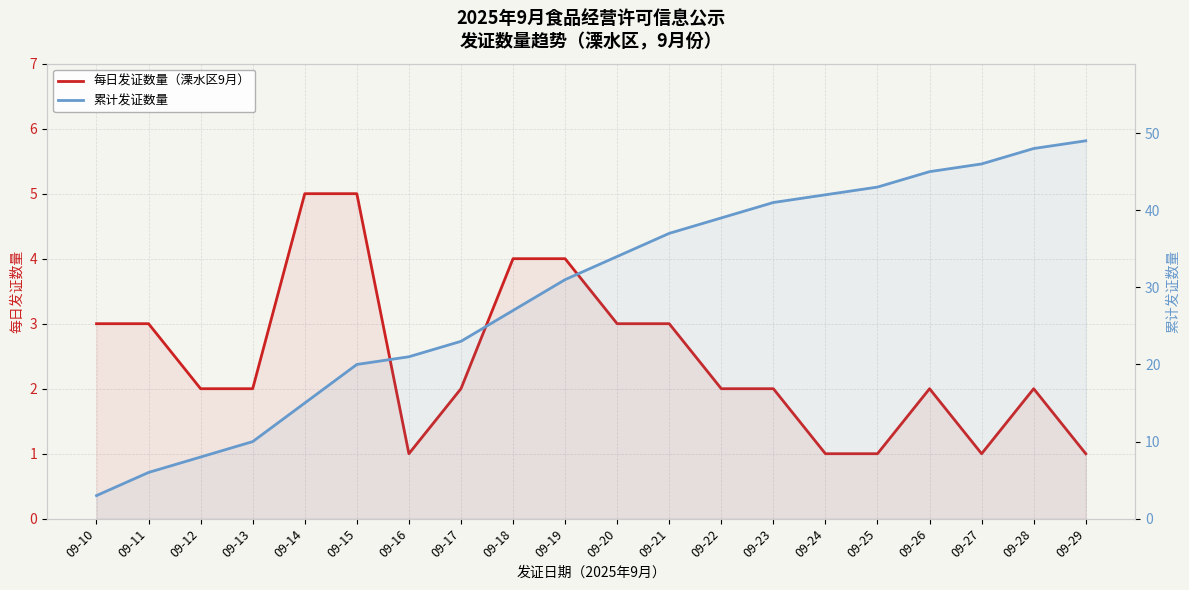

The 累计发证数量 series shows 73 at 09-25. True or false?

False